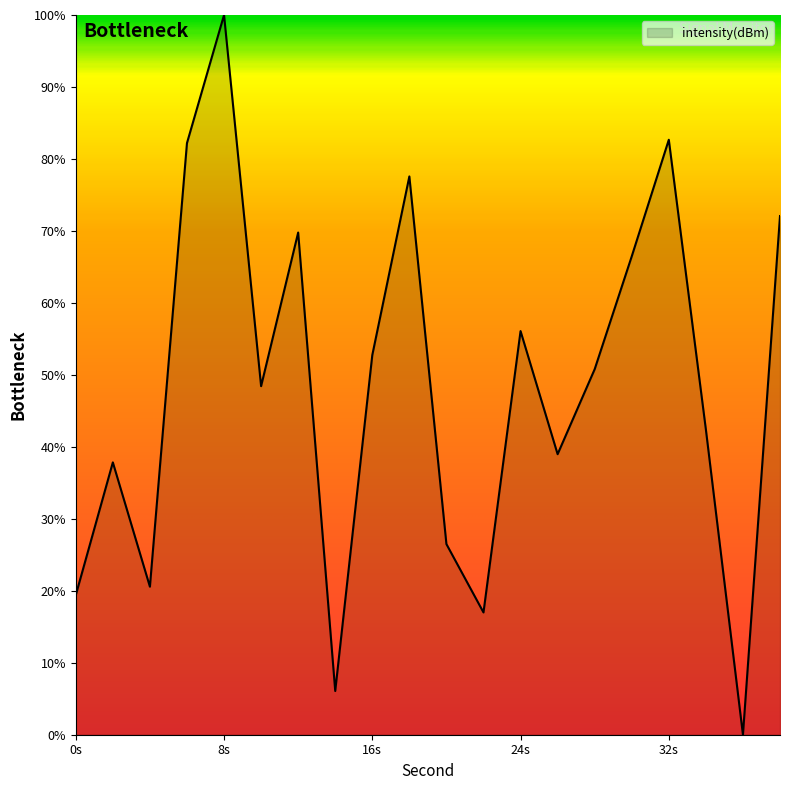

What is the greatest value displayed?

100.0